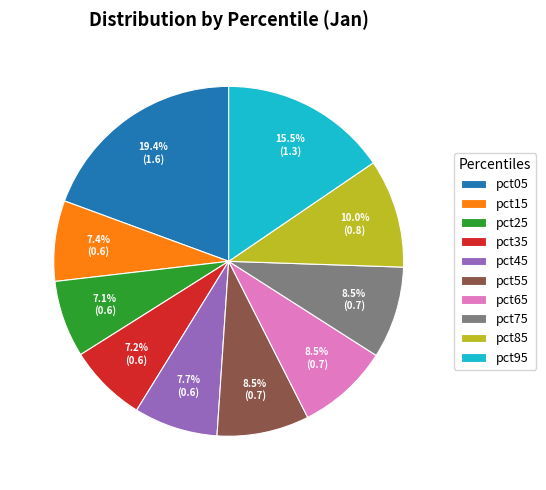

To the nearest percent, what is the difference between the largest and smallest slice percentages?

12%